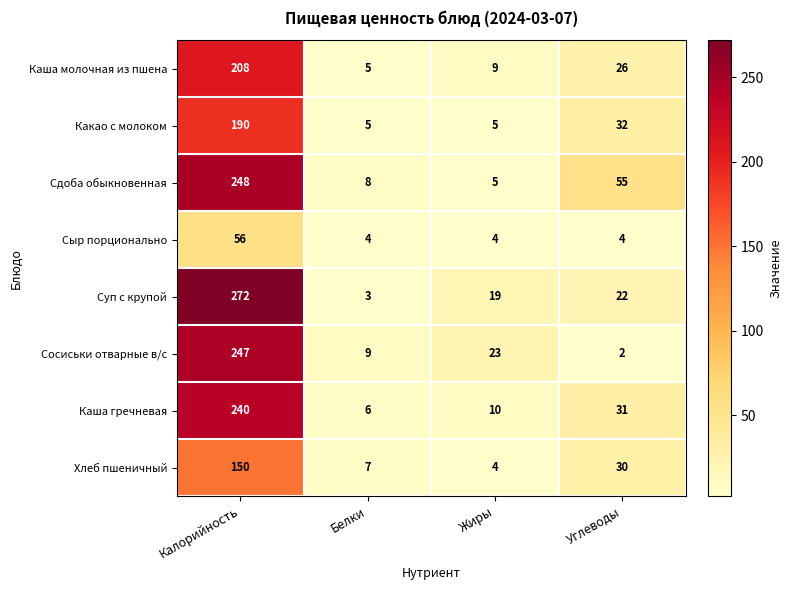

At which category does the chart reach its minimum across all series?

Углеводы